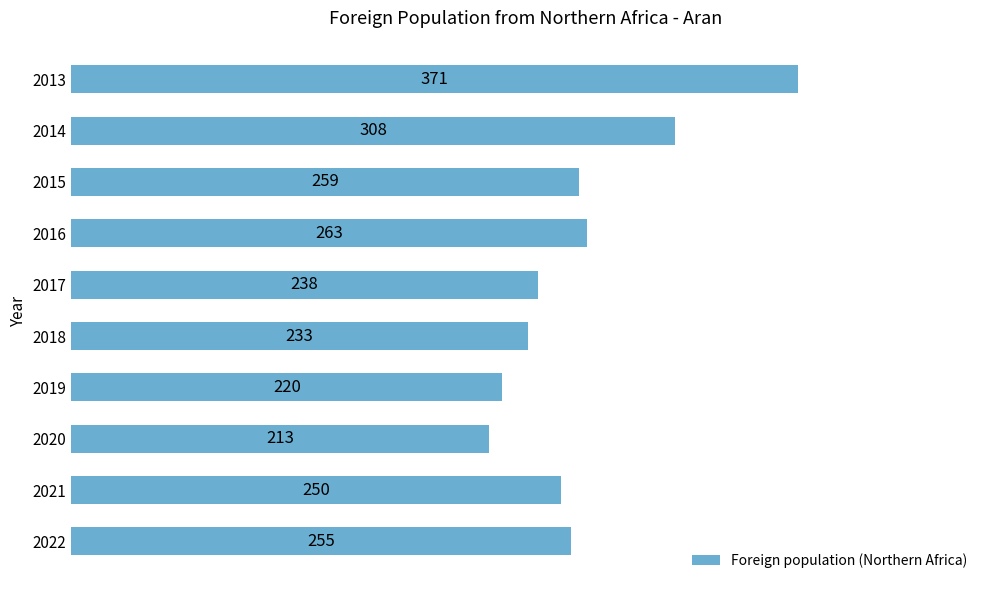

The value at 2013 is 491. True or false?

False